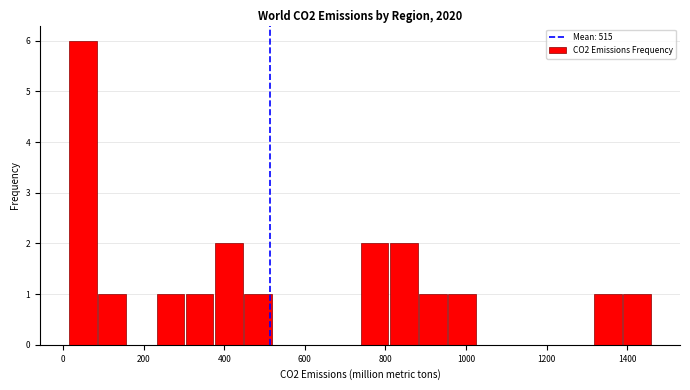

Around what value on the x-axis is the tallest bar? Give the approximate position of its centre, as read against the axis.

40